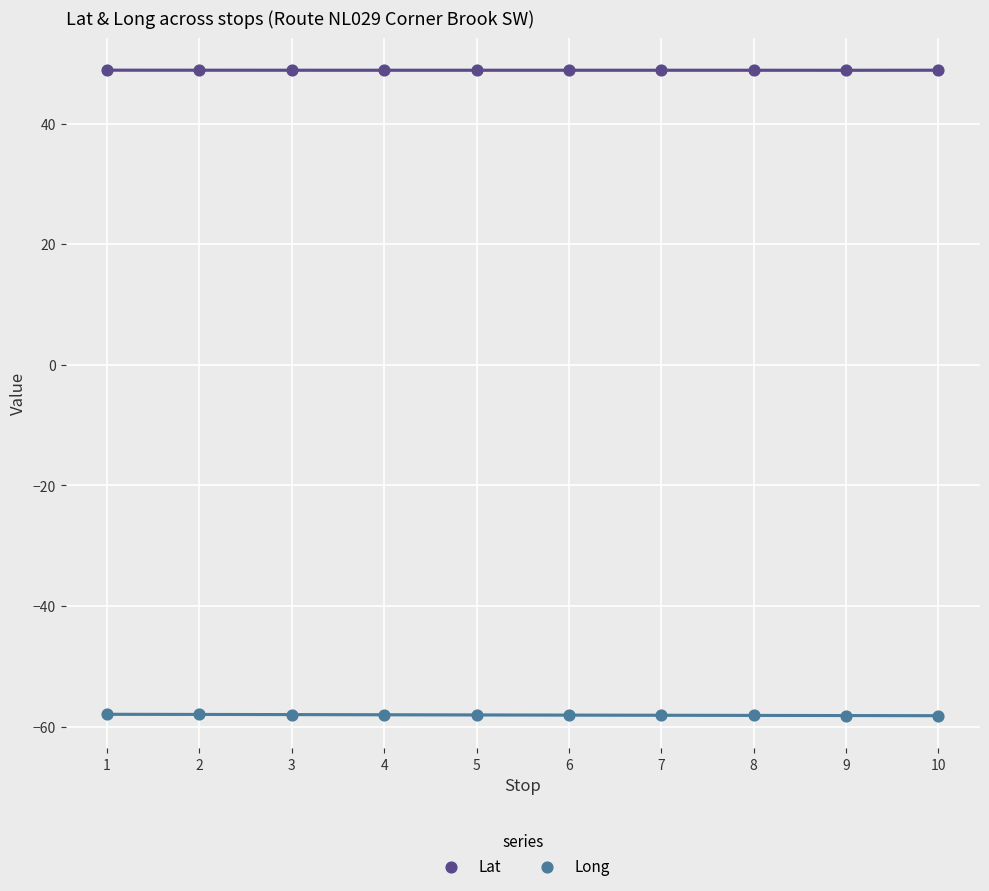

Which series contains the lowest Y value?

Long